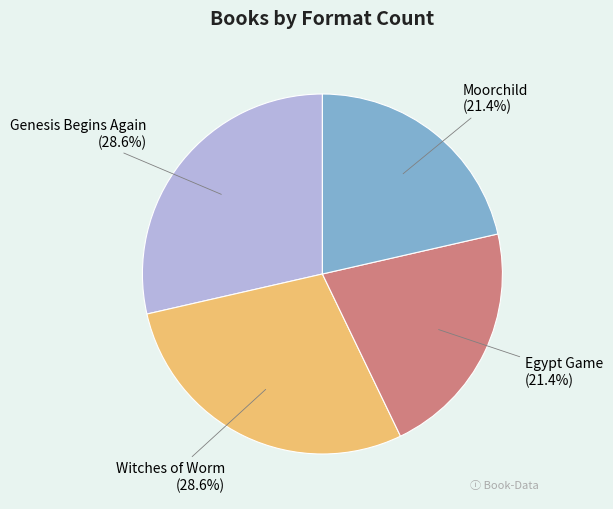

To the nearest percent, what percentage of the pie is Witches of Worm?

29%